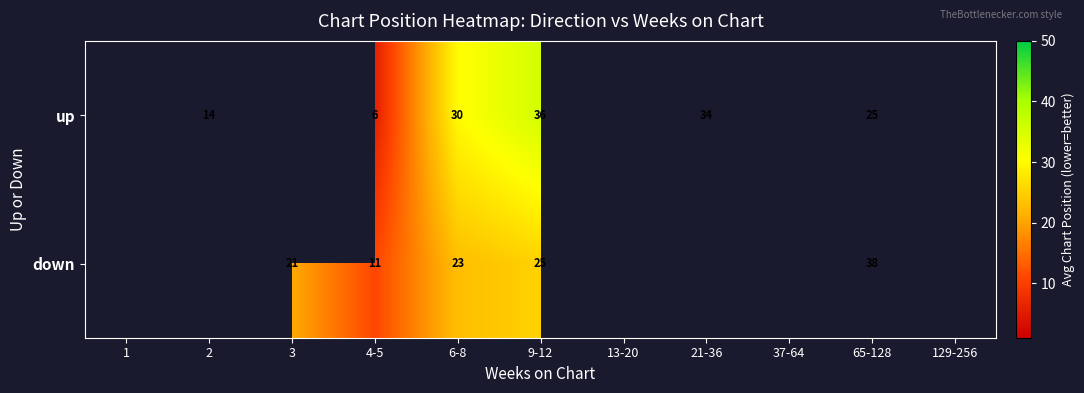

Which label corresponds to the largest value in the chart?

65-128